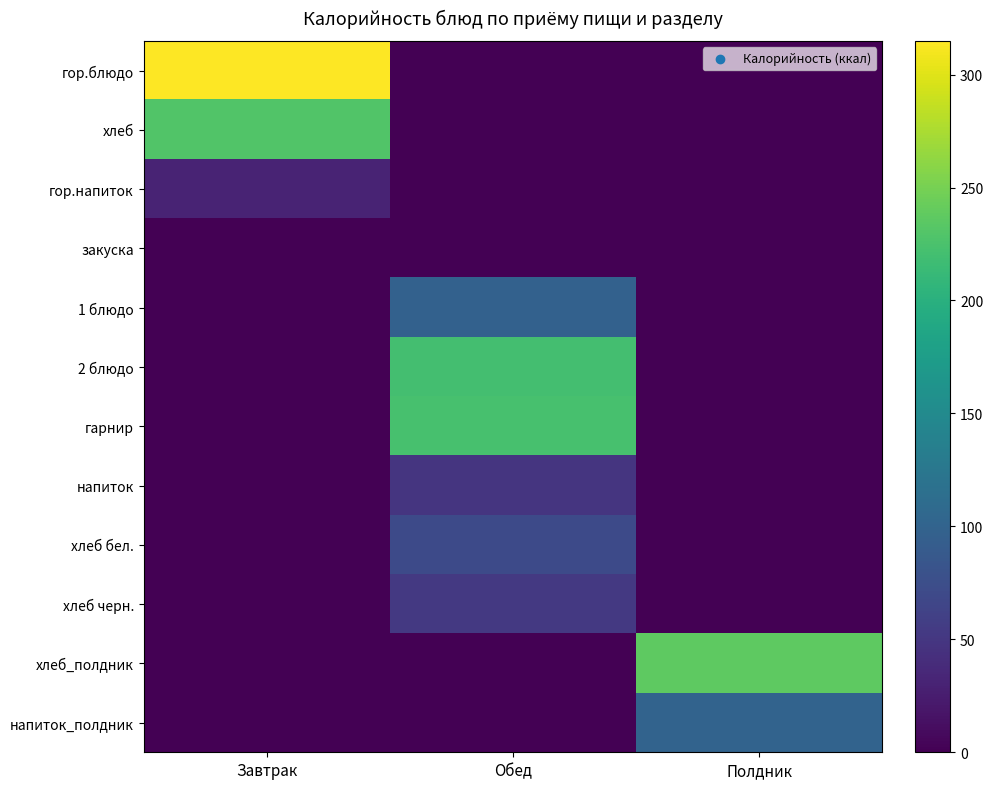

Which series has the largest total across all categories?

гор.блюдо